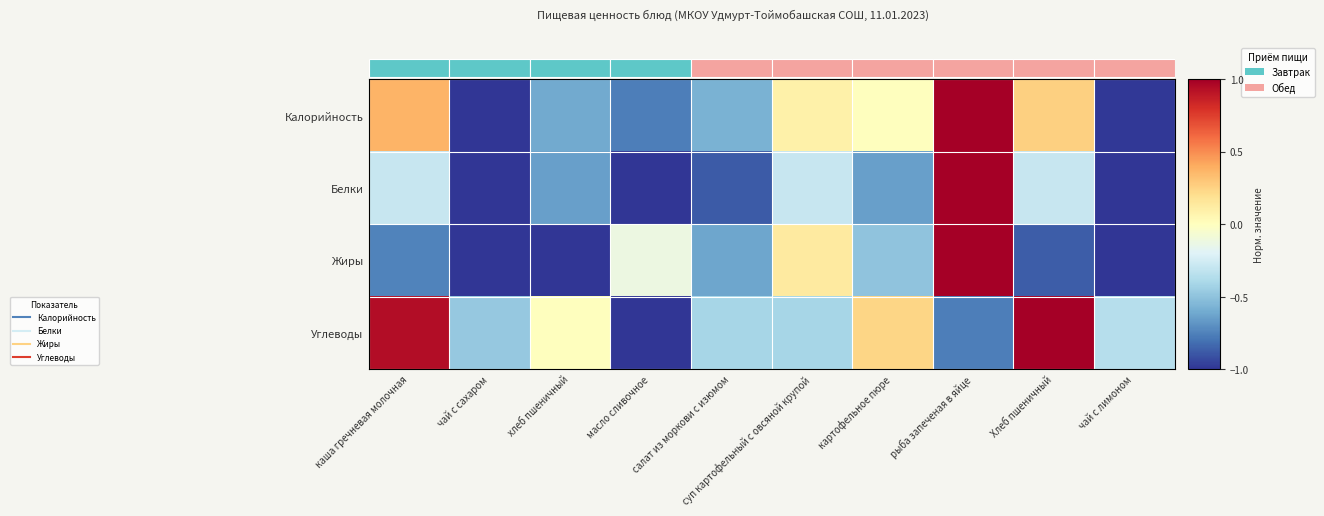

What is the difference between the second highest and minimum values in the Белки series?

0.7